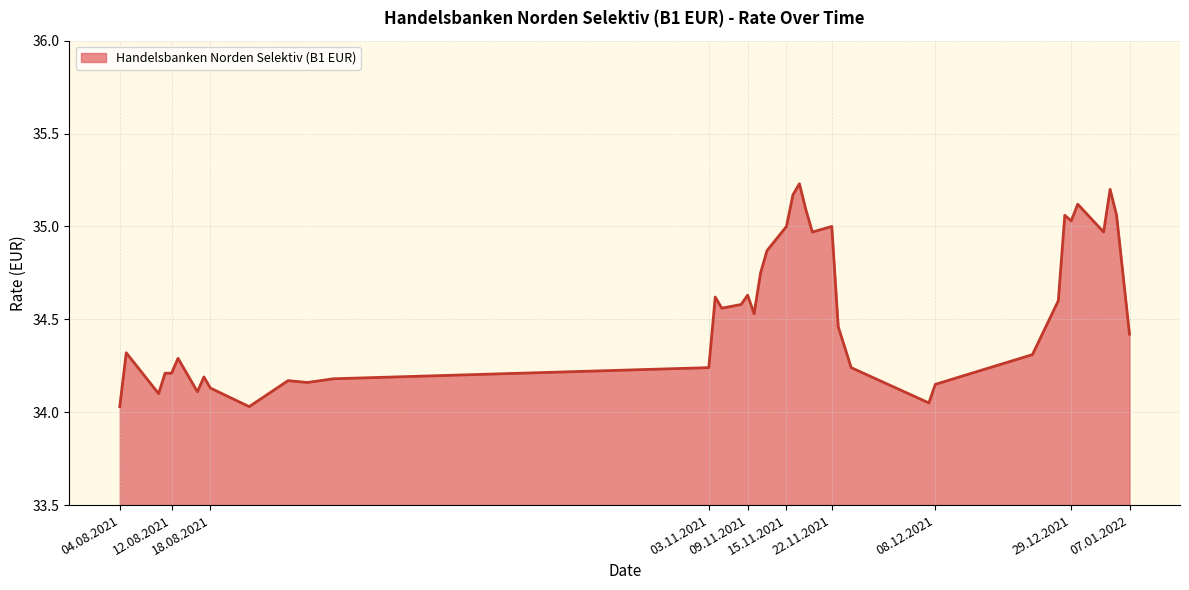

How many lines are shown in the chart?

1